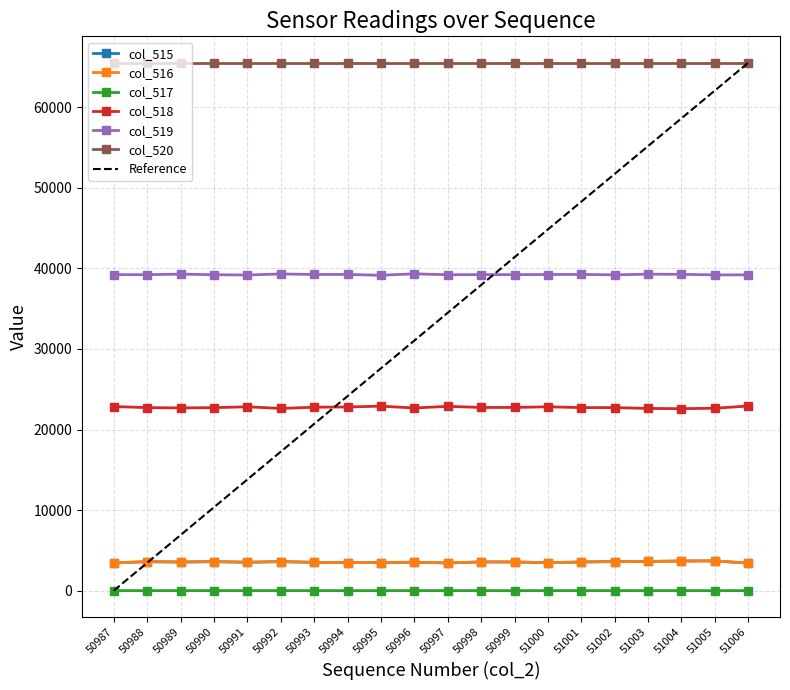

True or false: col_518 and col_515 intersect in this chart.

False